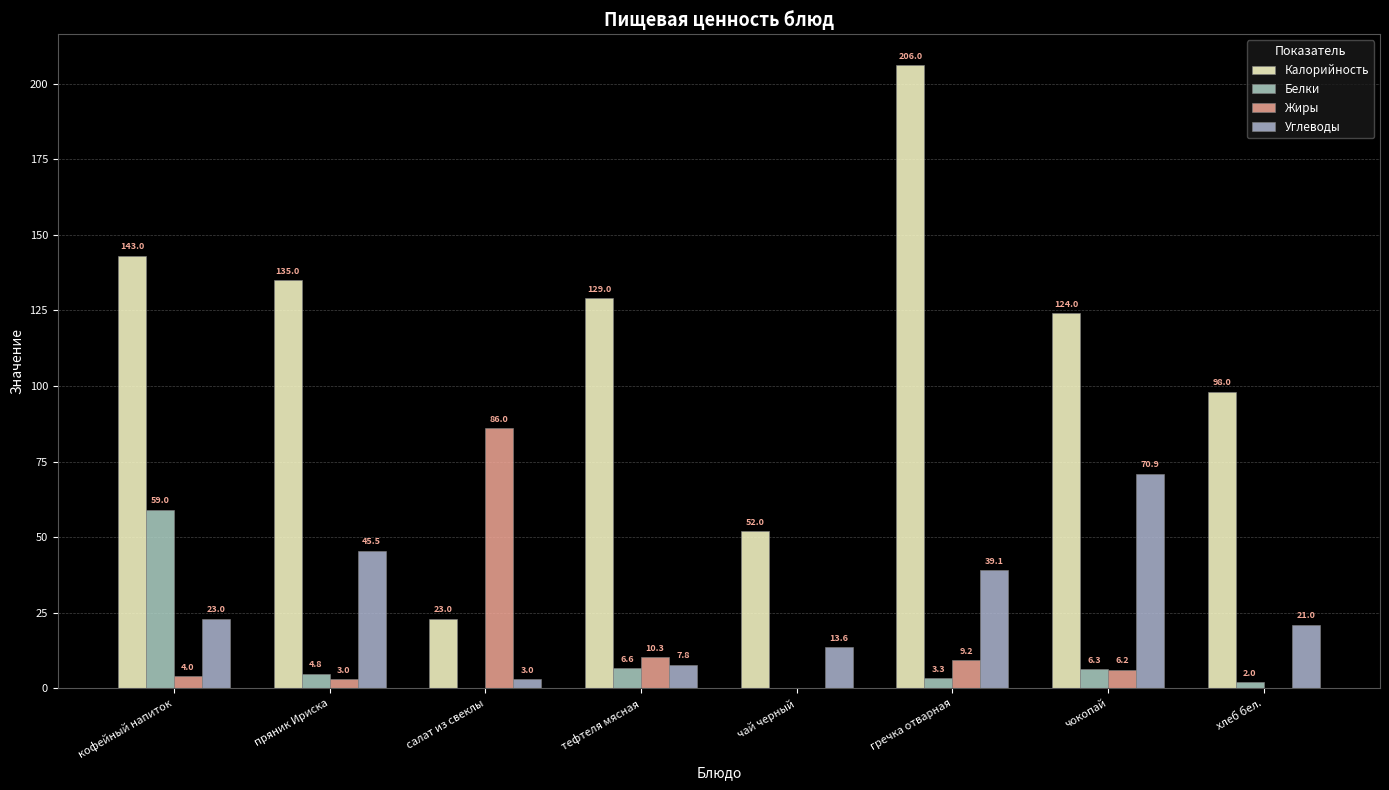

The Калорийность series shows 23.0 at салат из свеклы. True or false?

True